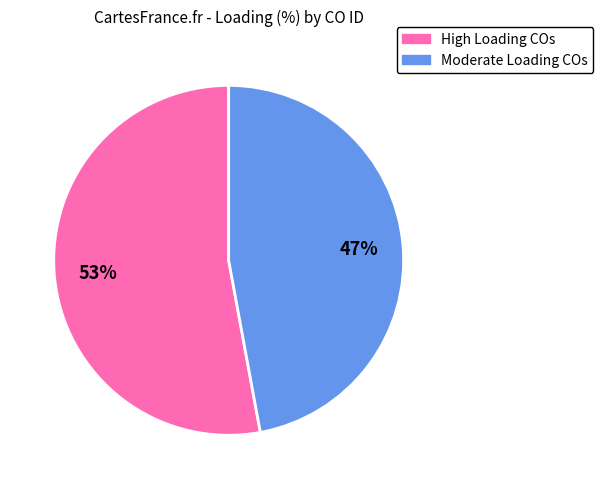

To the nearest percent, what is the average slice percentage?

50%